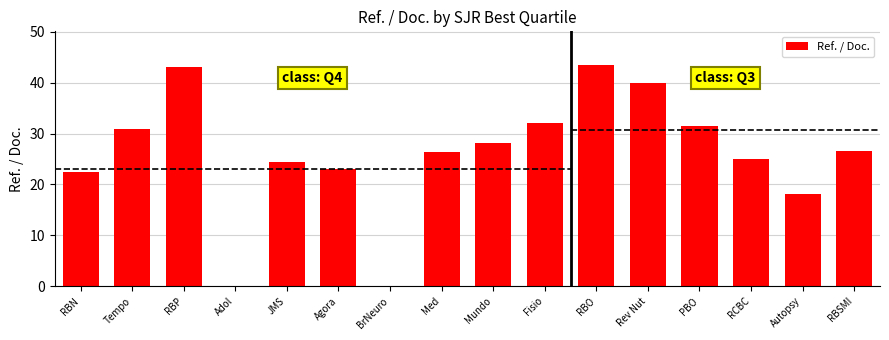

How many bars are there in total?

16